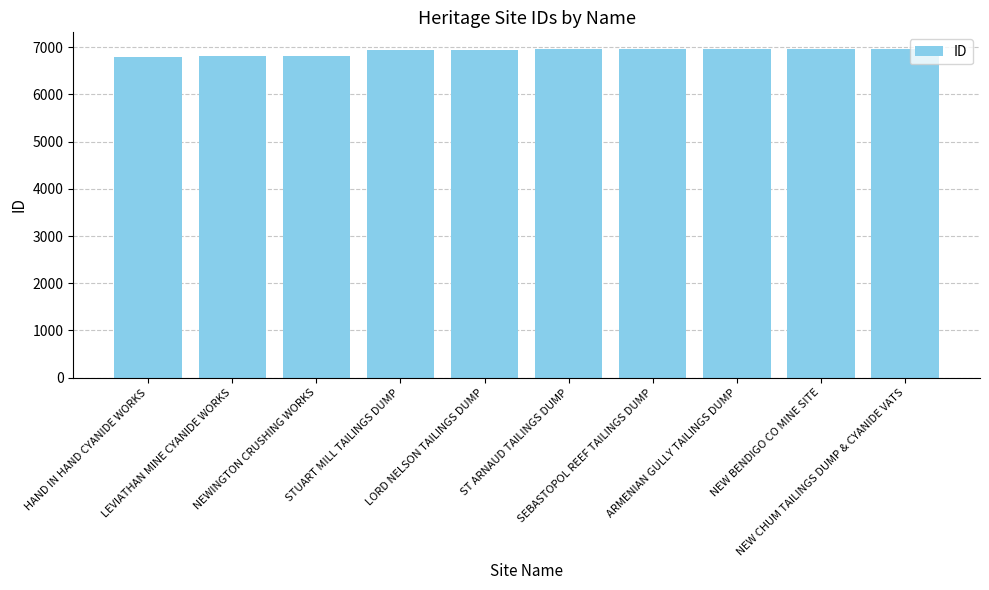

Is it true that the value at HAND IN HAND CYANIDE WORKS is 11014?

False